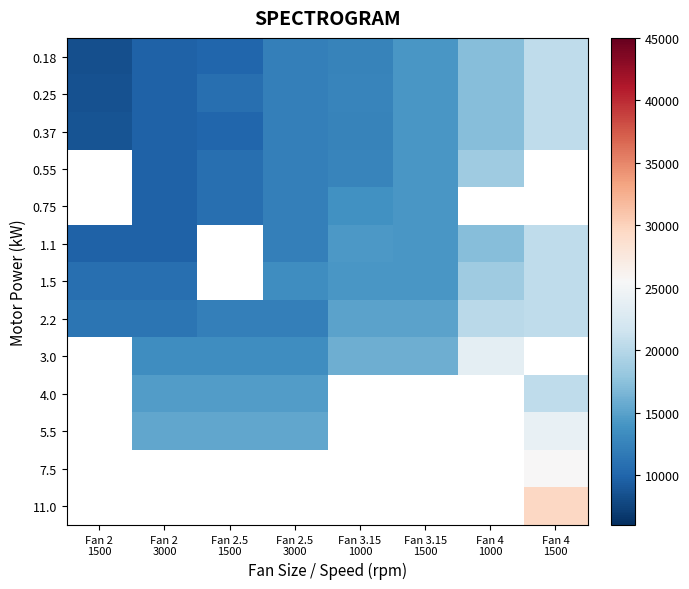

What is the difference between the maximum and minimum values in the 1.1 series?

10775.6